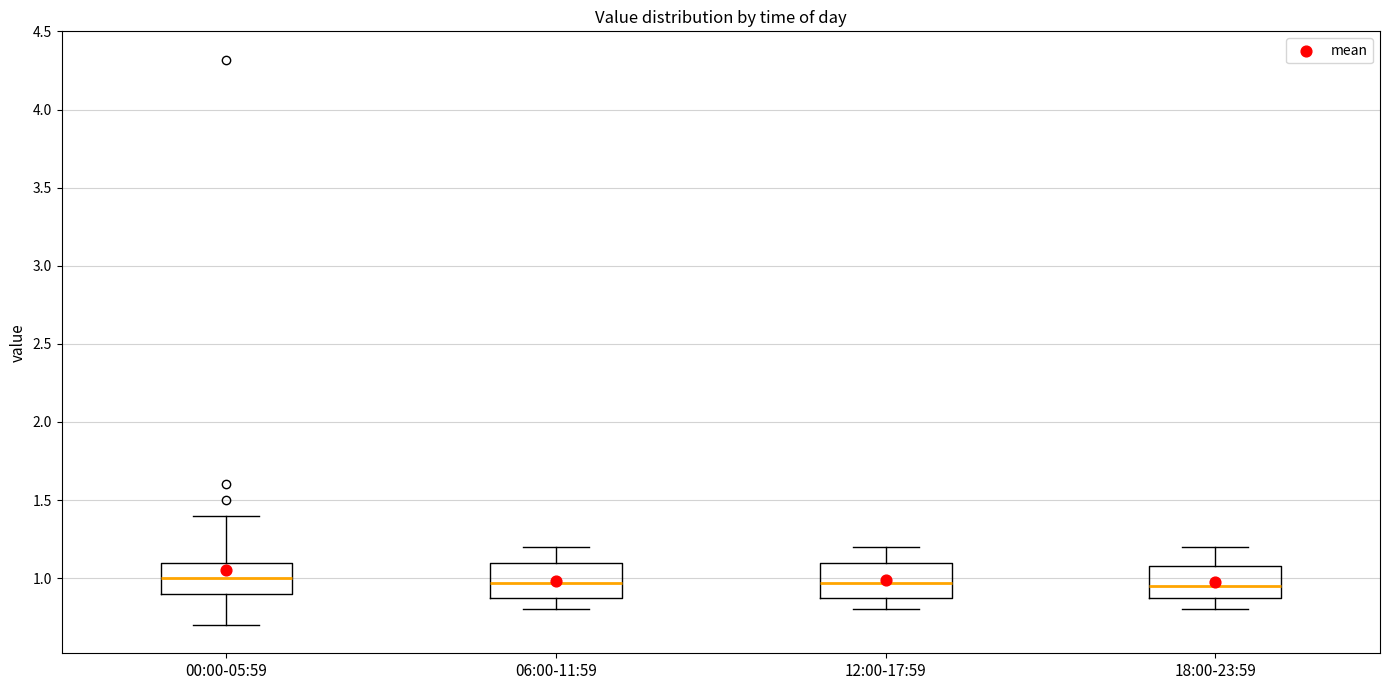

Reading left to right, transcribe this box plot: for each box, give where its median line is, the range the box spans, and where its two whiskers end, as read against the y-axis. The values are not printed on the chart, so give them approximately, as read against the axis.

00:00-05:59: median 1.00, box 0.90 to 1.10, whiskers 0.70 to 1.40
06:00-11:59: median 0.95, box 0.85 to 1.10, whiskers 0.80 to 1.20
12:00-17:59: median 0.95, box 0.85 to 1.10, whiskers 0.80 to 1.20
18:00-23:59: median 0.95, box 0.85 to 1.10, whiskers 0.80 to 1.20